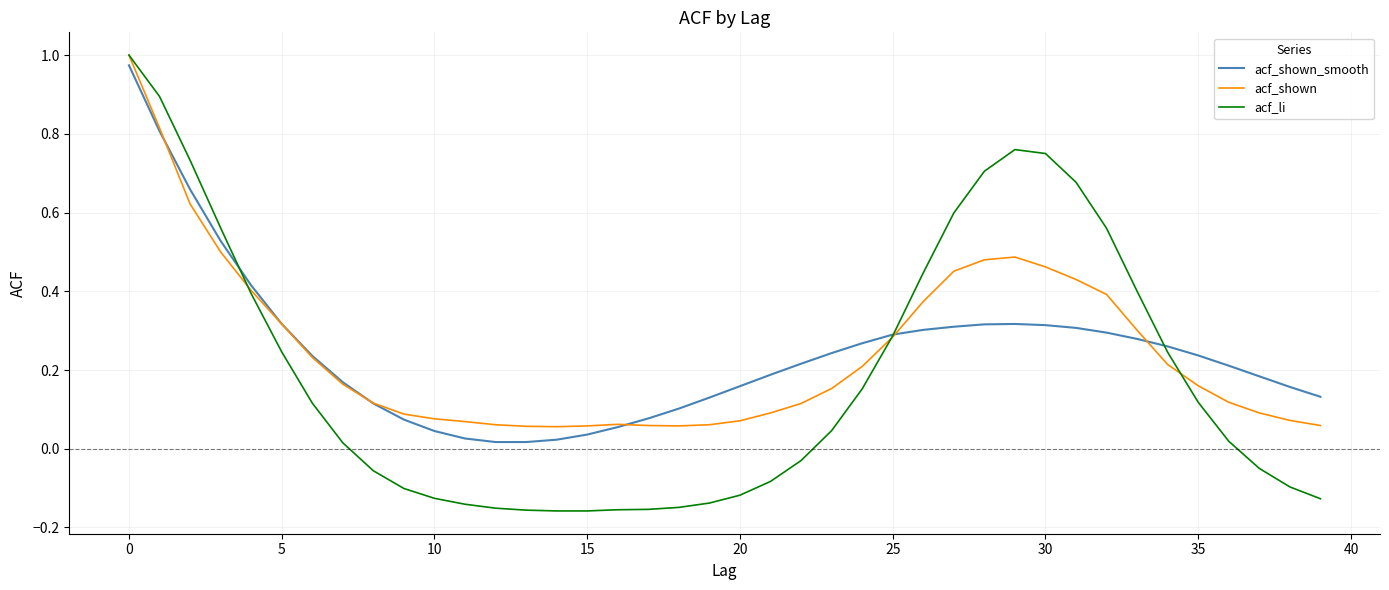

After their last crossing, which series has the higher values: acf_li or acf_shown_smooth?

acf_shown_smooth